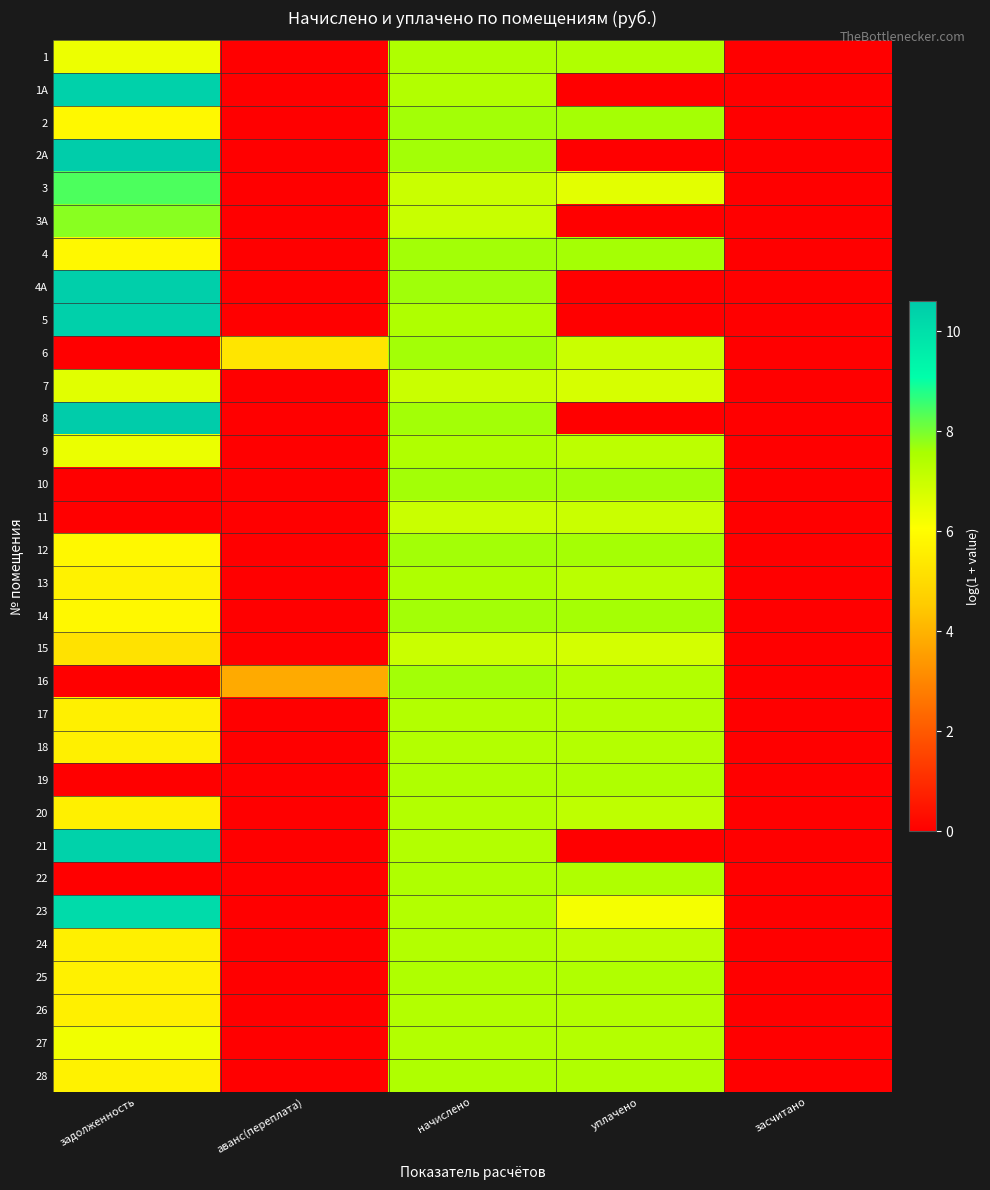

Reading left to right, extract all data points from this chart.

1: задолженность=6.4	аванс(переплата)=0.0	начислено=7.5	уплачено=7.4	засчитано=0.0
1А: задолженность=10.4	аванс(переплата)=0.0	начислено=7.4	уплачено=0.0	засчитано=0.0
2: задолженность=5.8	аванс(переплата)=0.0	начислено=7.6	уплачено=7.6	засчитано=0.0
2А: задолженность=10.6	аванс(переплата)=0.0	начислено=7.6	уплачено=0.0	засчитано=0.0
3: задолженность=8.4	аванс(переплата)=0.0	начислено=7.0	уплачено=6.6	засчитано=0.0
3А: задолженность=7.9	аванс(переплата)=0.0	начислено=7.0	уплачено=0.0	засчитано=0.0
4: задолженность=5.8	аванс(переплата)=0.0	начислено=7.6	уплачено=7.6	засчитано=0.0
4А: задолженность=10.5	аванс(переплата)=0.0	начислено=7.6	уплачено=0.0	засчитано=0.0
5: задолженность=10.5	аванс(переплата)=0.0	начислено=7.5	уплачено=0.0	засчитано=0.0
6: задолженность=0.0	аванс(переплата)=5.3	начислено=7.6	уплачено=7.0	засчитано=0.0
7: задолженность=6.6	аванс(переплата)=0.0	начислено=7.0	уплачено=6.8	засчитано=0.0
8: задолженность=10.6	аванс(переплата)=0.0	начислено=7.6	уплачено=0.0	засчитано=0.0
9: задолженность=6.4	аванс(переплата)=0.0	начислено=7.4	уплачено=7.2	засчитано=0.0
10: задолженность=0.0	аванс(переплата)=0.0	начислено=7.6	уплачено=7.6	засчитано=0.0
11: задолженность=0.0	аванс(переплата)=0.0	начислено=7.0	уплачено=7.0	засчитано=0.0
12: задолженность=5.8	аванс(переплата)=0.0	начислено=7.6	уплачено=7.6	засчитано=0.0
13: задолженность=5.7	аванс(переплата)=0.0	начислено=7.5	уплачено=7.3	засчитано=0.0
14: задолженность=5.8	аванс(переплата)=0.0	начислено=7.6	уплачено=7.6	засчитано=0.0
15: задолженность=5.2	аванс(переплата)=0.0	начислено=7.0	уплачено=6.8	засчитано=0.0
16: задолженность=0.0	аванс(переплата)=3.8	начислено=7.6	уплачено=7.4	засчитано=0.0
17: задолженность=5.6	аванс(переплата)=0.0	начислено=7.4	уплачено=7.4	засчитано=0.0
18: задолженность=5.6	аванс(переплата)=0.0	начислено=7.4	уплачено=7.4	засчитано=0.0
19: задолженность=0.0	аванс(переплата)=0.0	начислено=7.5	уплачено=7.5	засчитано=0.0
20: задолженность=5.6	аванс(переплата)=0.0	начислено=7.4	уплачено=7.2	засчитано=0.0
21: задолженность=10.4	аванс(переплата)=0.0	начислено=7.4	уплачено=0.0	засчитано=0.0
22: задолженность=0.0	аванс(переплата)=0.0	начислено=7.5	уплачено=7.5	засчитано=0.0
23: задолженность=10.1	аванс(переплата)=0.0	начислено=7.4	уплачено=6.2	засчитано=0.0
24: задолженность=5.6	аванс(переплата)=0.0	начислено=7.4	уплачено=7.2	засчитано=0.0
25: задолженность=5.7	аванс(переплата)=0.0	начислено=7.5	уплачено=7.4	засчитано=0.0
26: задолженность=5.6	аванс(переплата)=0.0	начислено=7.4	уплачено=7.4	засчитано=0.0
27: задолженность=6.3	аванс(переплата)=0.0	начислено=7.4	уплачено=7.4	засчитано=0.0
28: задолженность=5.7	аванс(переплата)=0.0	начислено=7.5	уплачено=7.4	засчитано=0.0